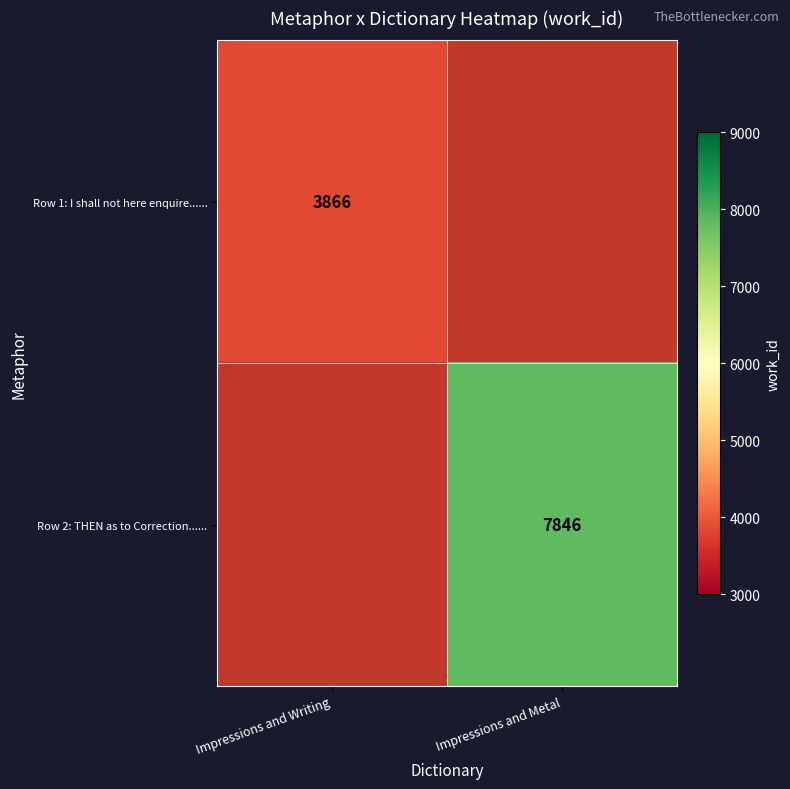

True or false: Row 2: THEN as to Correction...... has a value of 12579 at Impressions and Metal.

False